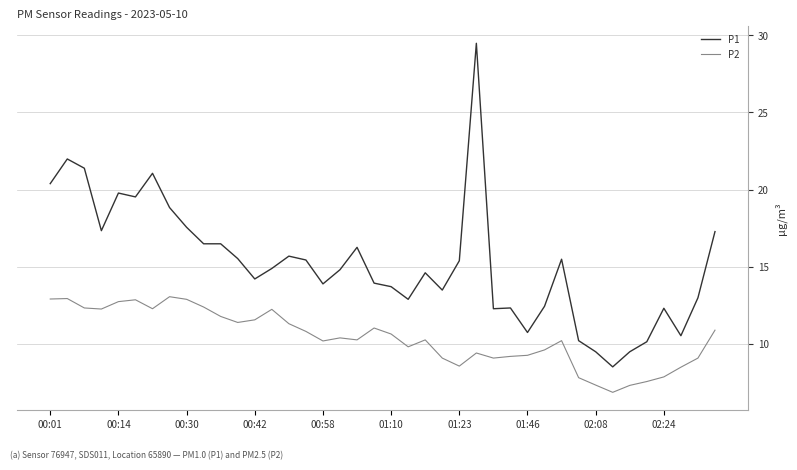

What is the average value of the P2 series?

10.4